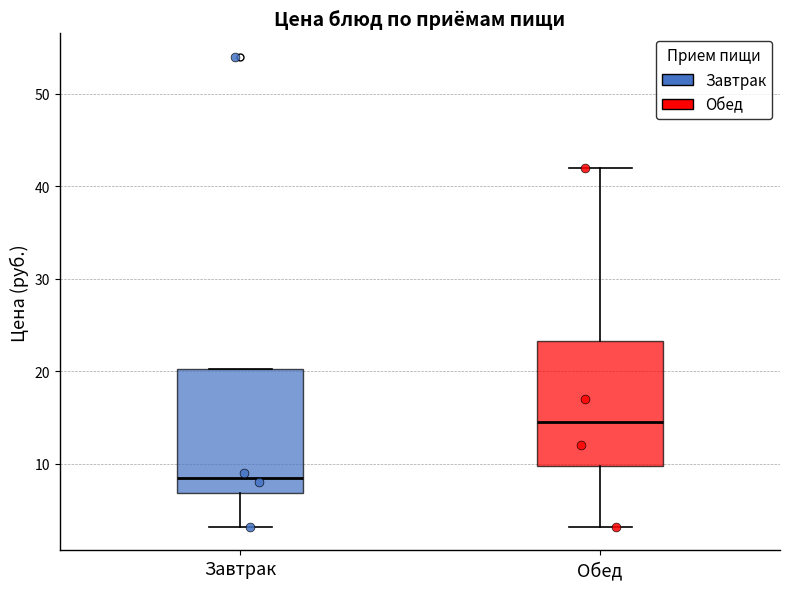

Which box's median line is the lowest?

Завтрак